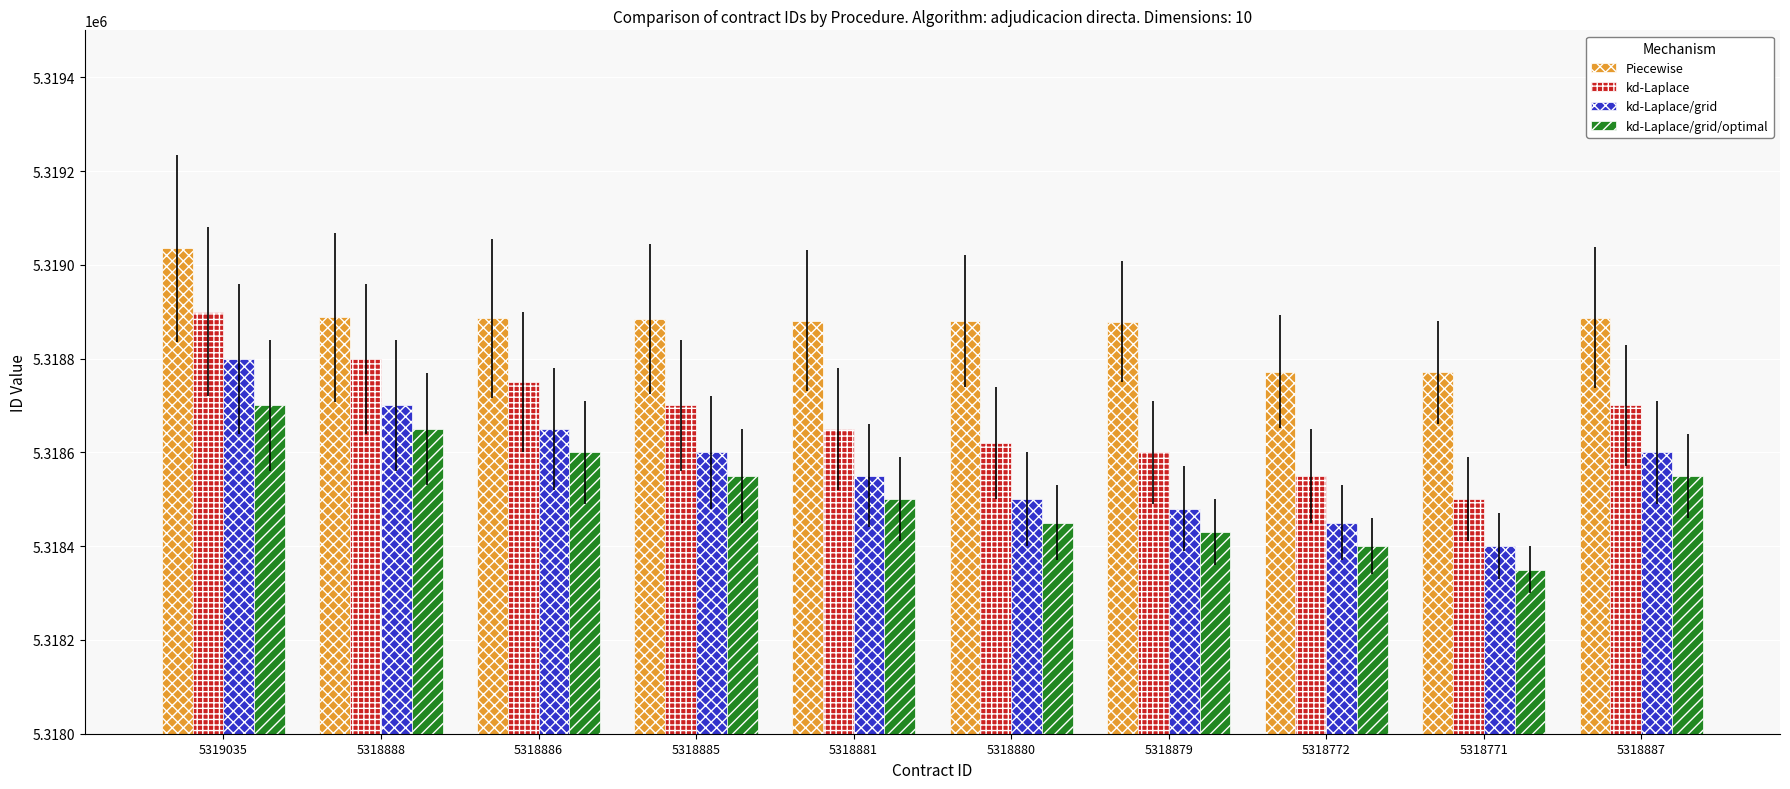

Which category has the lowest value in the kd-Laplace/grid series?

5318771